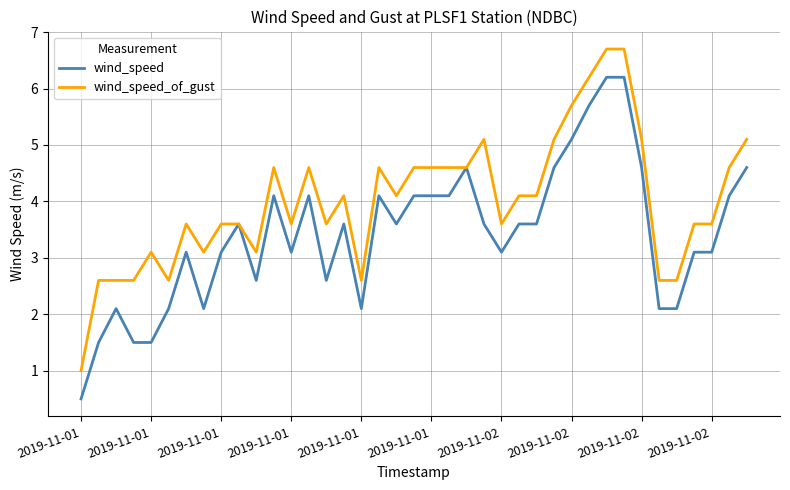

Rank the series by their average value, from lowest to highest.

wind_speed, wind_speed_of_gust